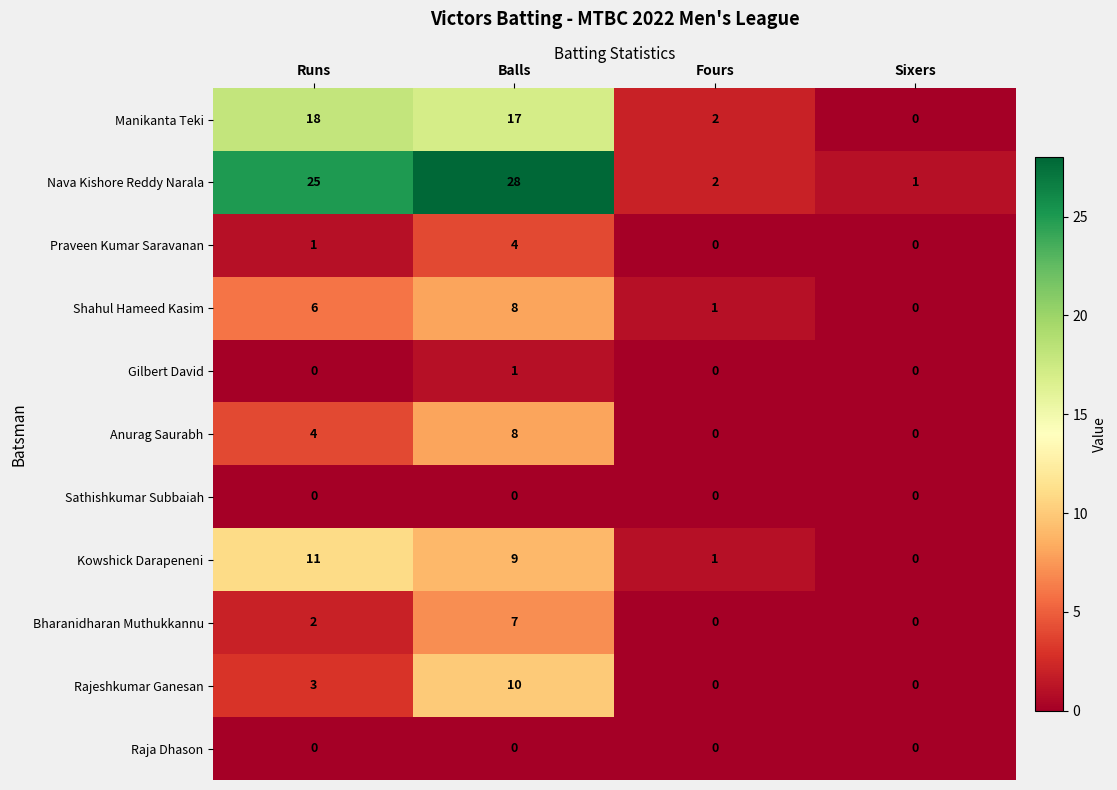

Which series has the largest total across all categories?

Nava Kishore Reddy Narala